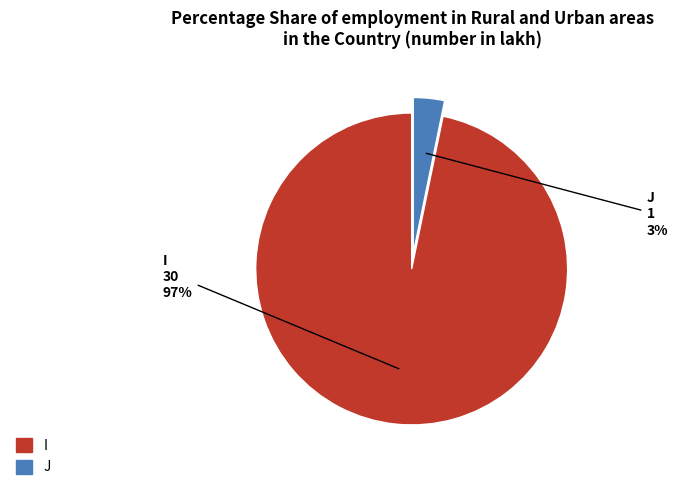

What is the largest slice in the pie chart?

I